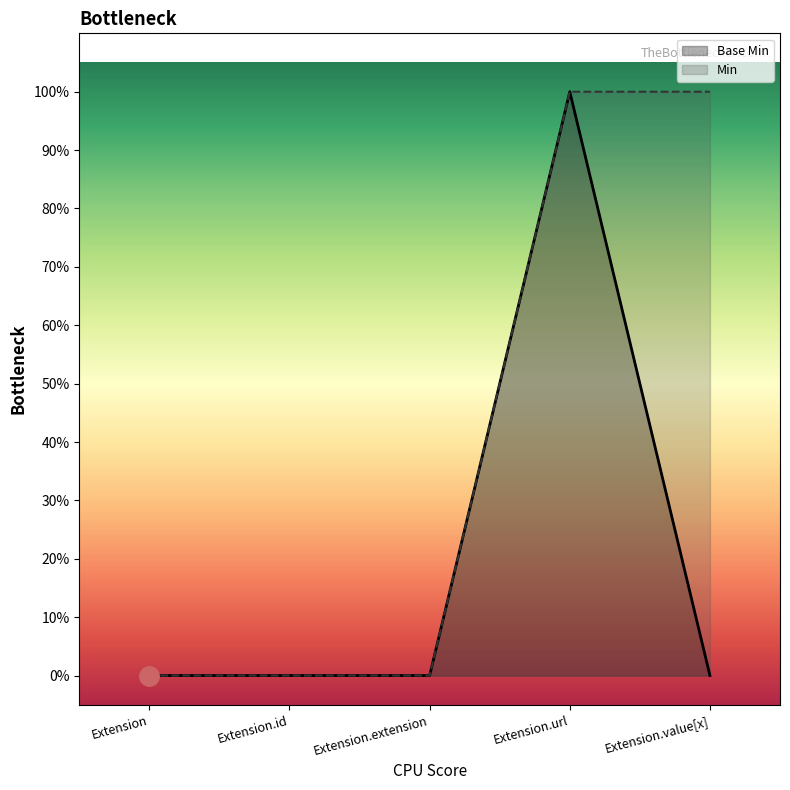

What are all the series names shown in the legend?

Base Min, Min